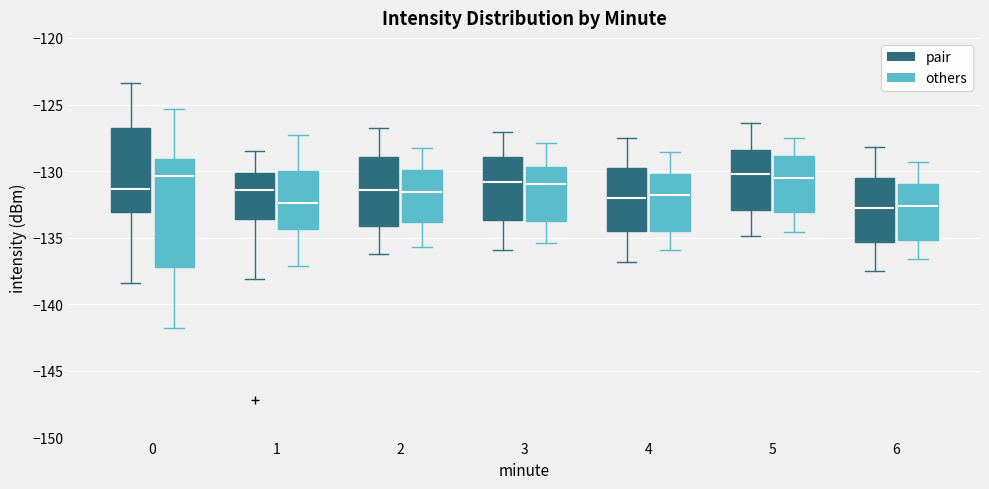

Where does the lower whisker of the box for 4 (pair) end on the y-axis? The values are not printed on the chart, so give them approximately, as read against the axis.

-137.0